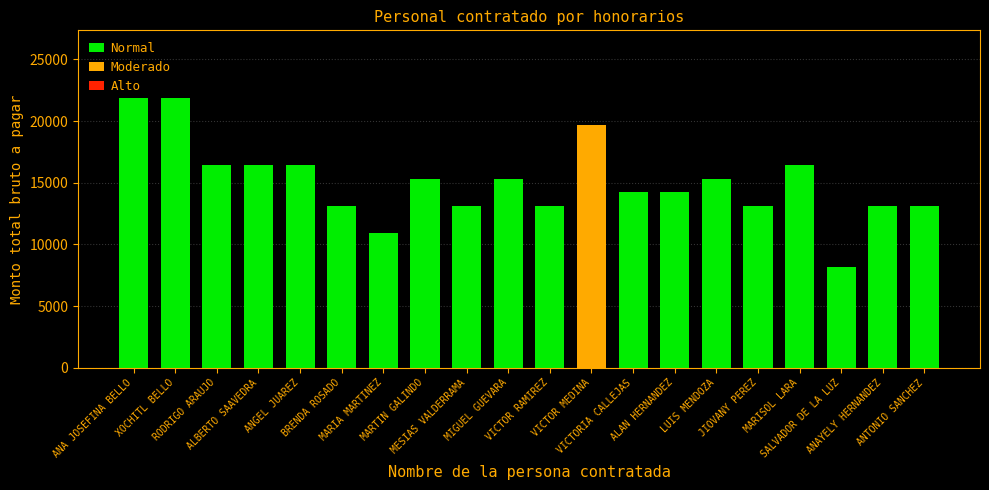

What is the sum of all values?

301490.6